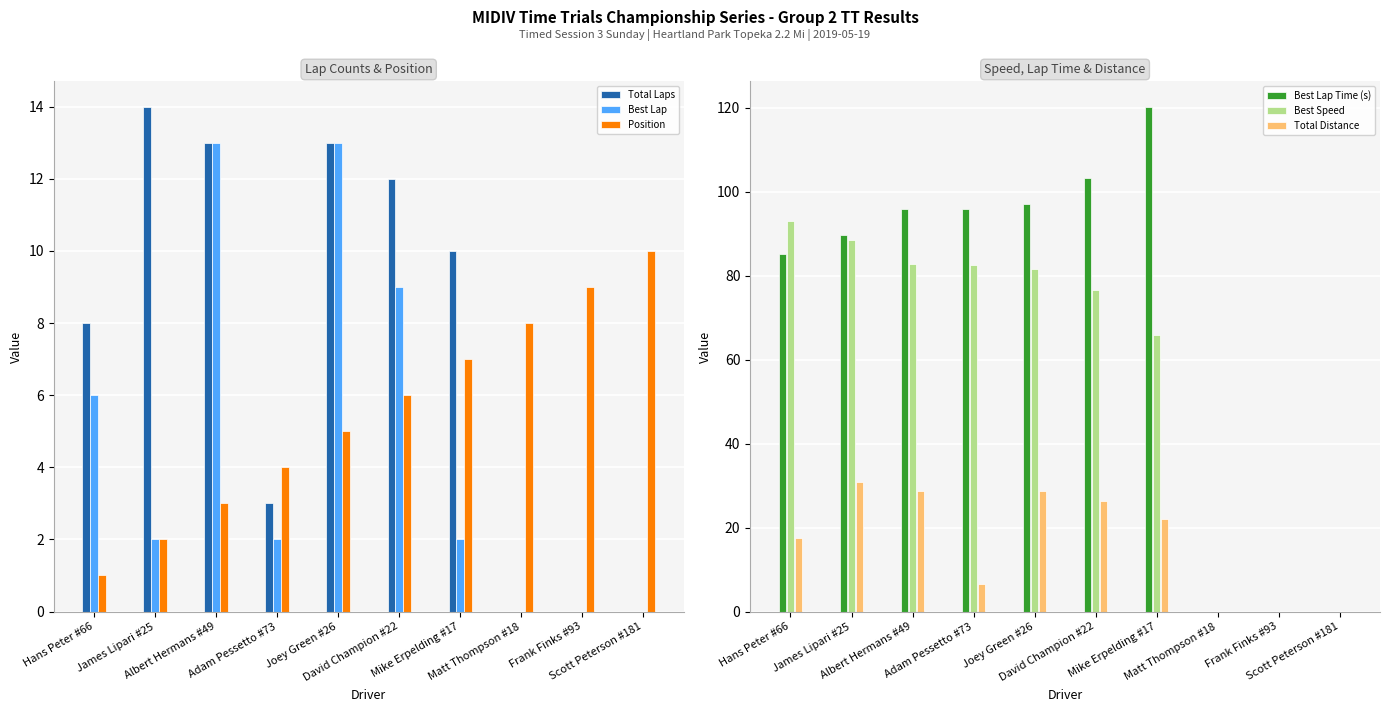

What is the highest value of the Total Laps series?

14